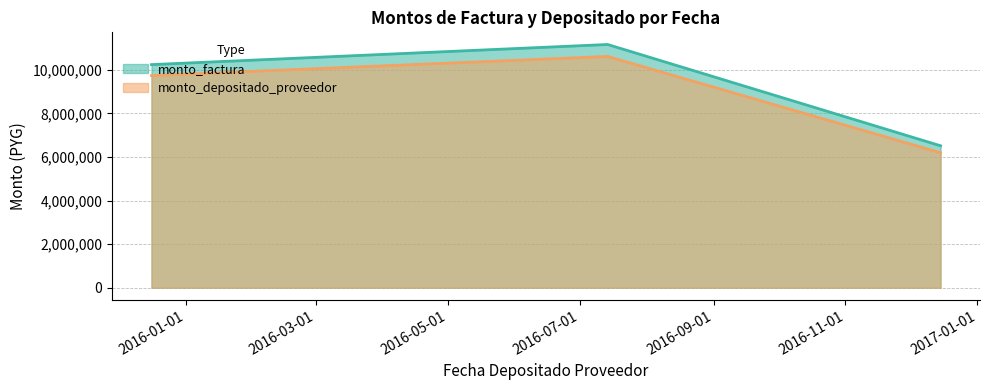

Is the value of monto_factura at 2015-12-16 greater than the value of monto_depositado_proveedor at 2015-12-16?

Yes